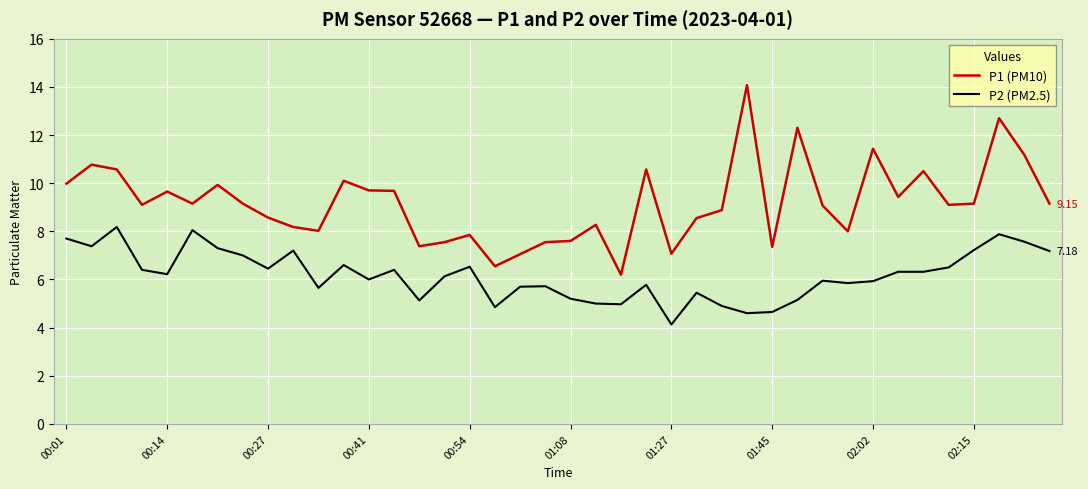

Which series has the largest total across all categories?

P1 (PM10)